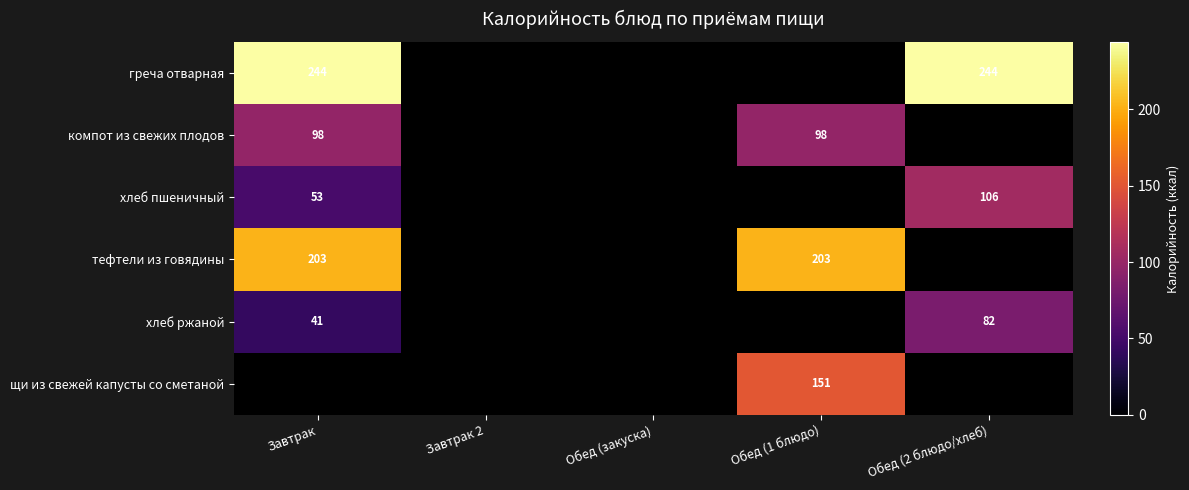

The тефтели из говядины series shows 265 at Обед (1 блюдо). True or false?

False